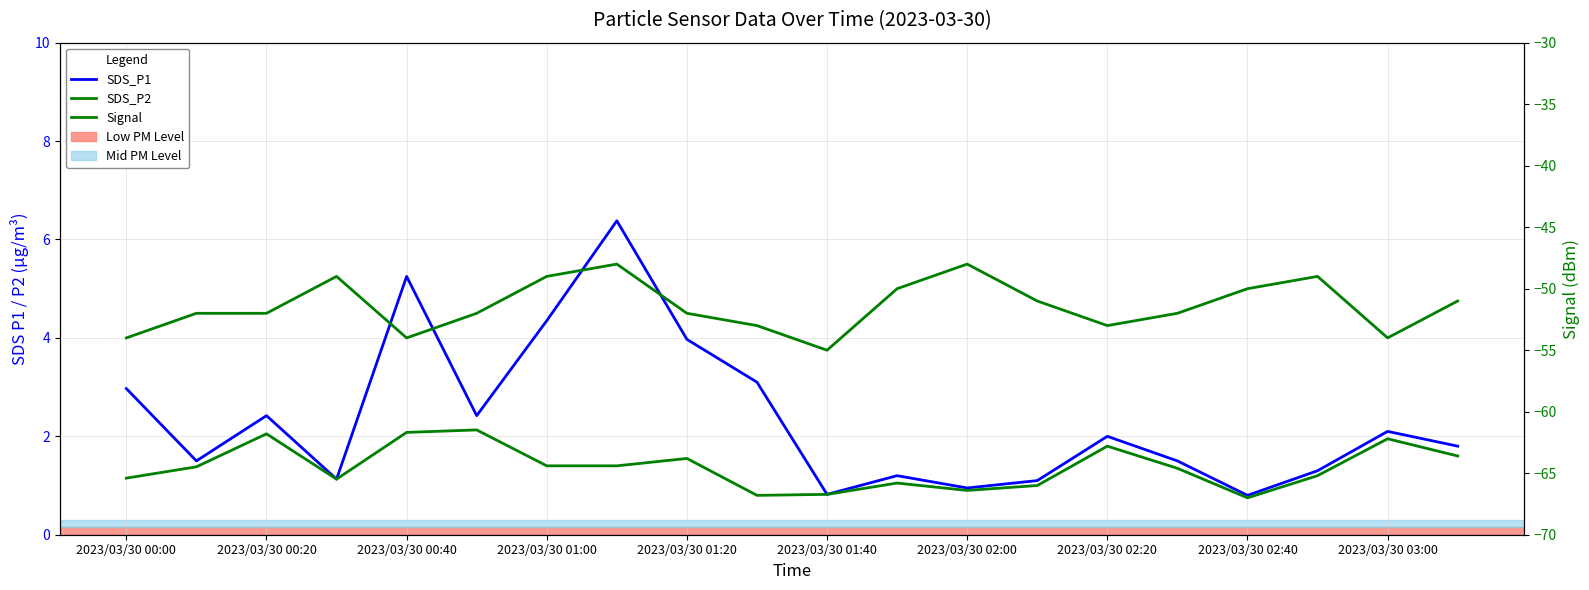

What is the difference between the maximum and minimum values in the SDS_P1 series?

5.6